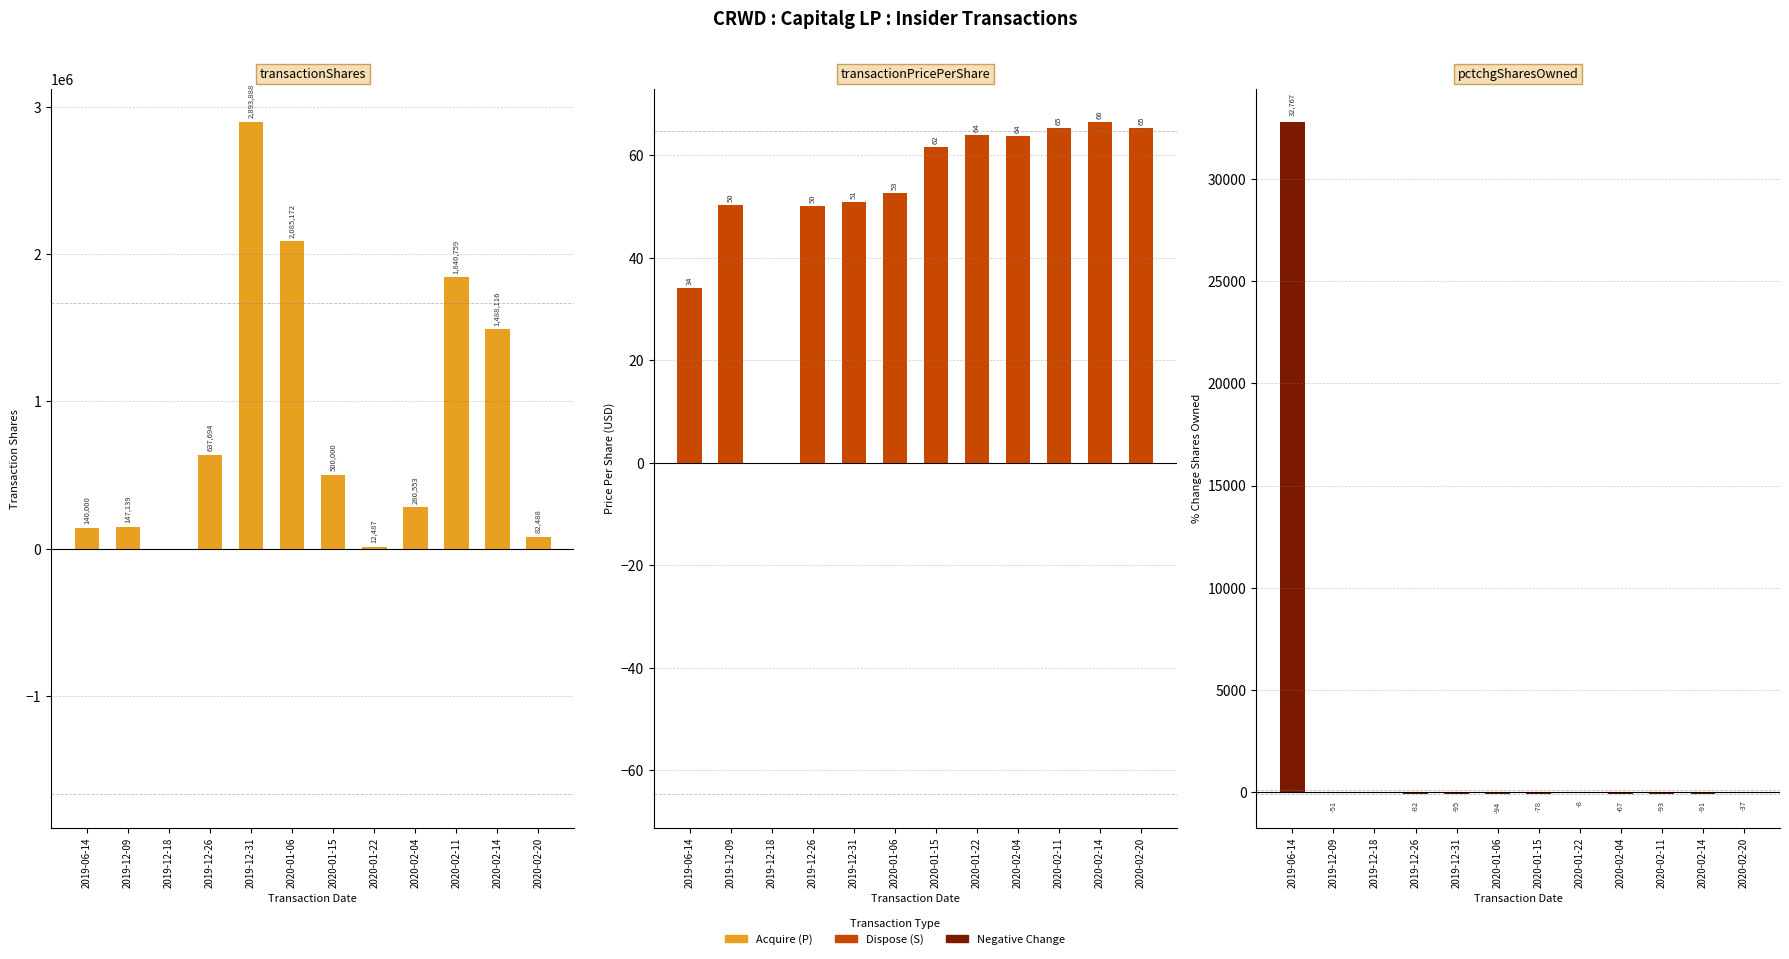

What is the approximate value of pctchgSharesOwned at 2020-01-15?

-78.0